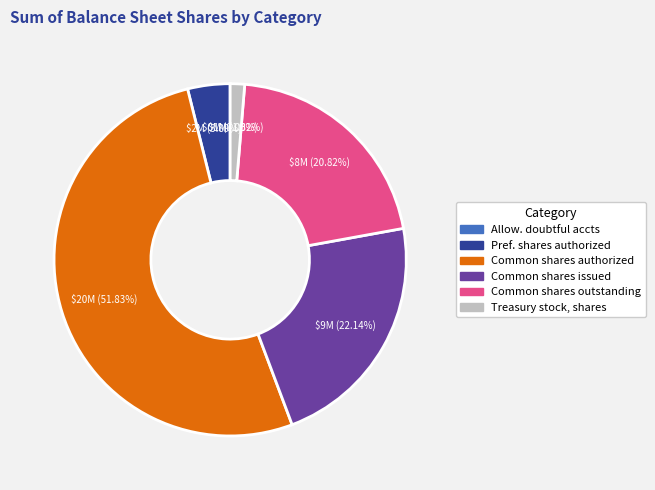

Which category has the biggest portion of the pie?

Common stock, shares authorized